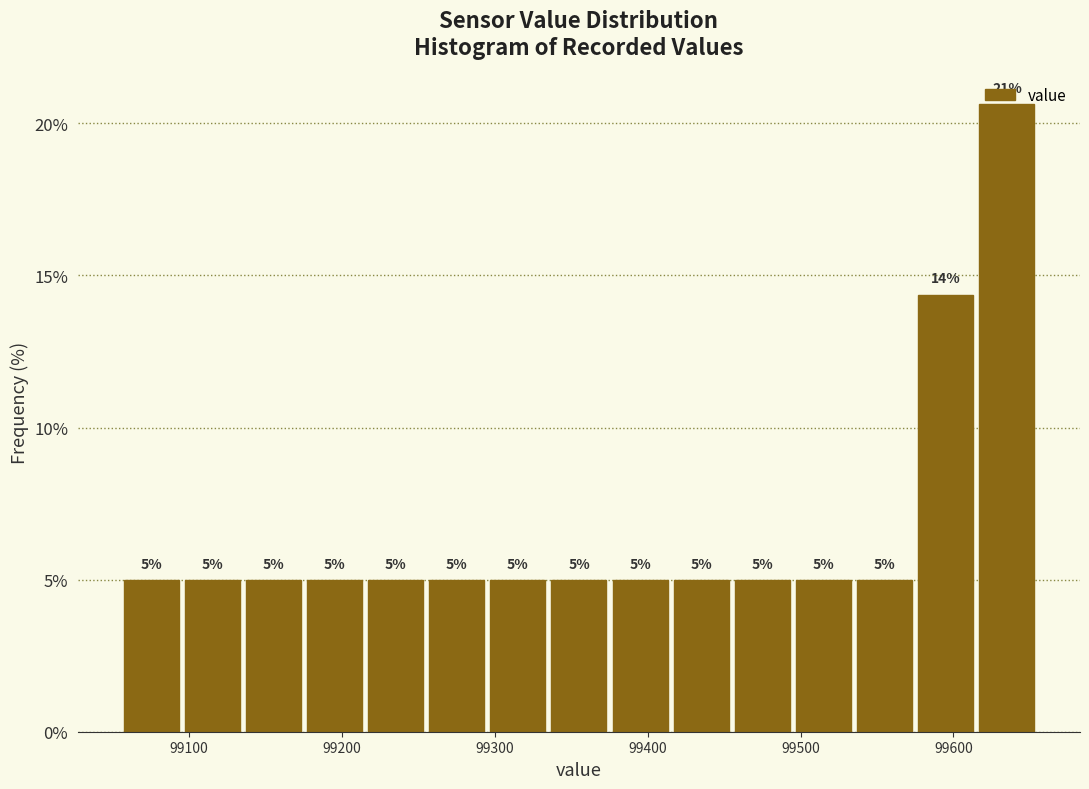

Which range on the x-axis has the tallest bar?

99615 to 99655